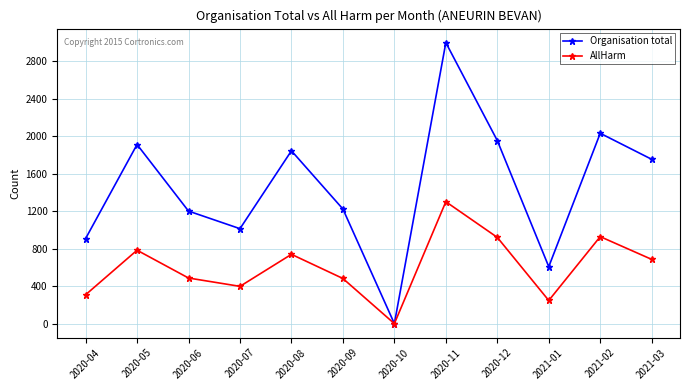

How many interior local peaks does the AllHarm series have?

4